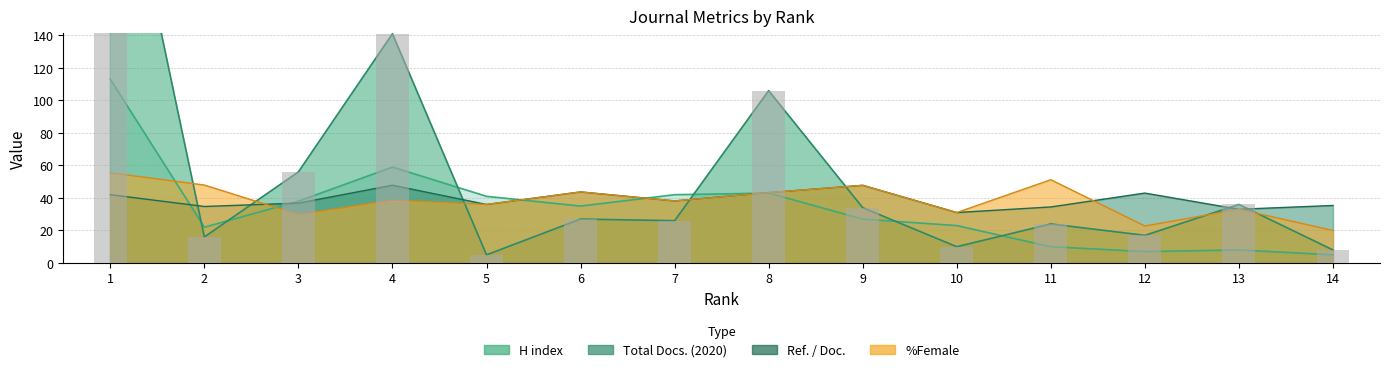

How many data points does each series have?

14